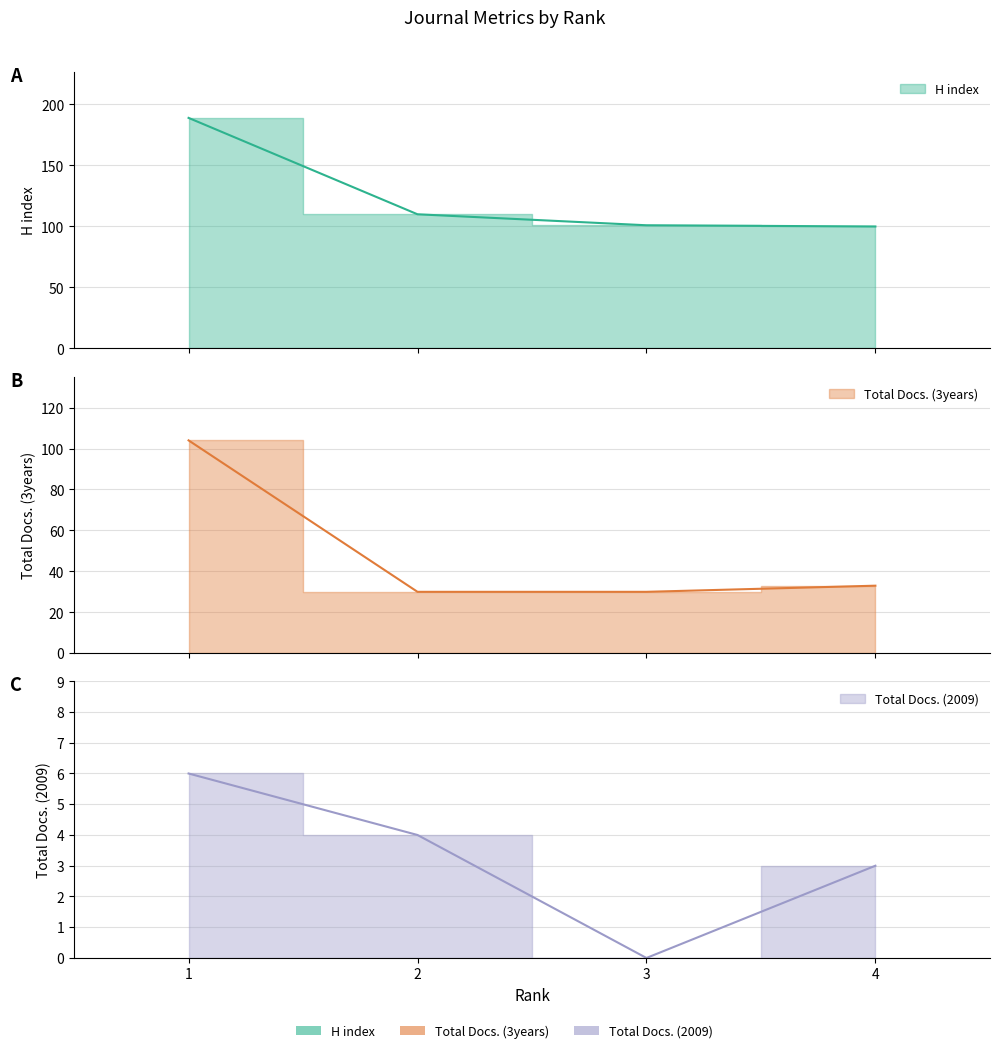

Is it true that H index equals 147 at 3?

False